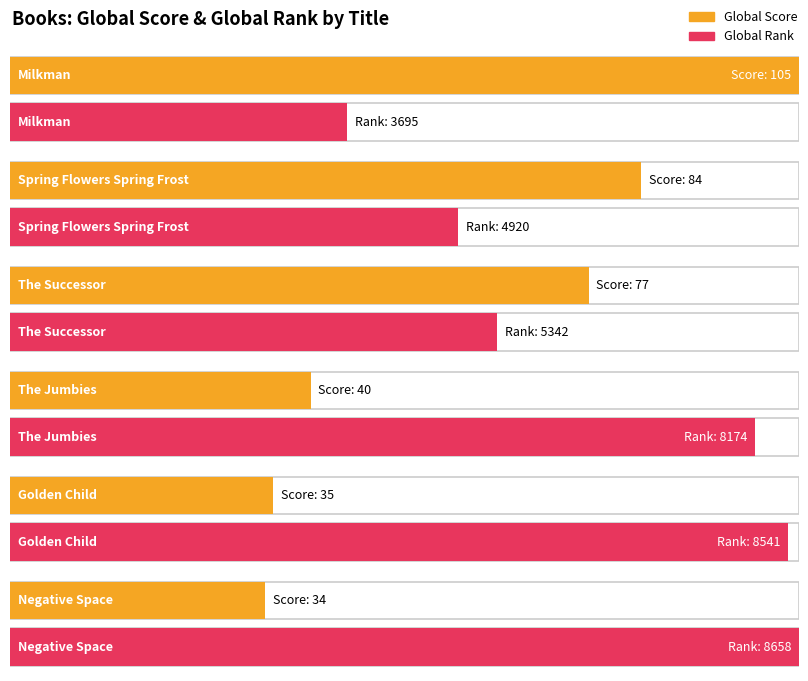

At how many categories does at least one series exceed 3631?

6